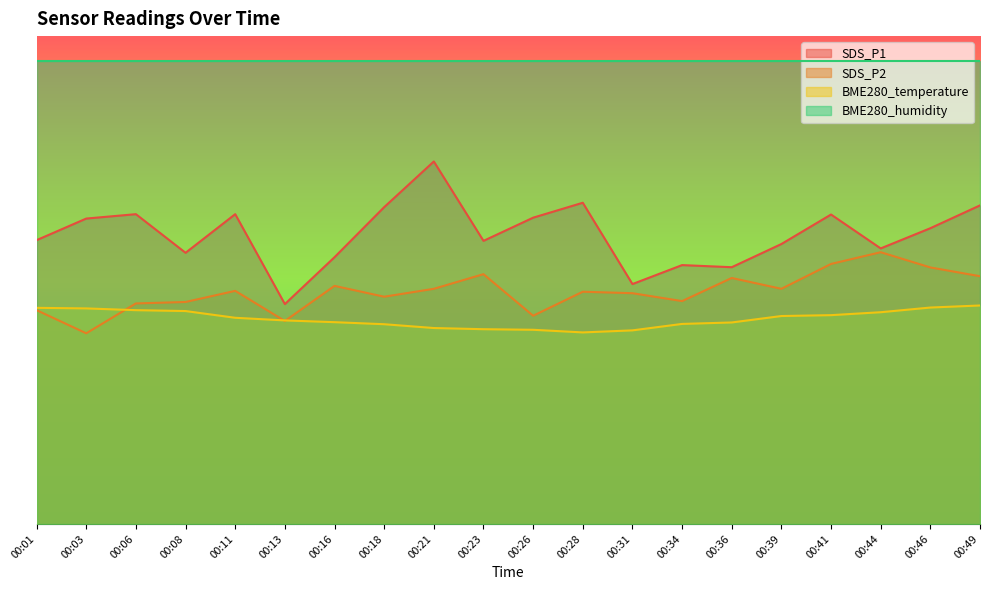

How many intersections are there between BME280_temperature and SDS_P2?

3